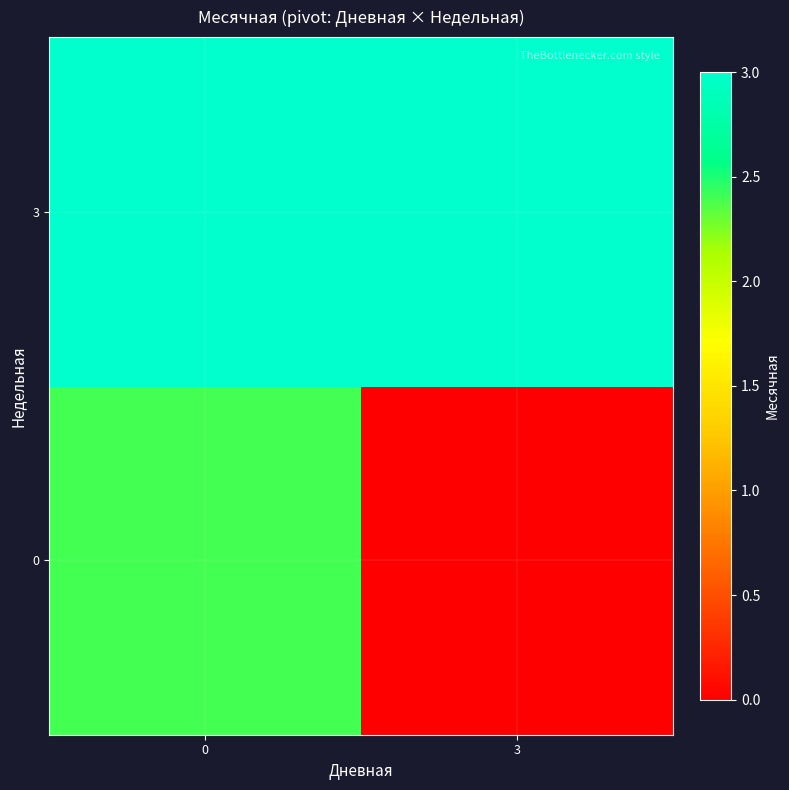

Which series has the widest spread of values?

row_0